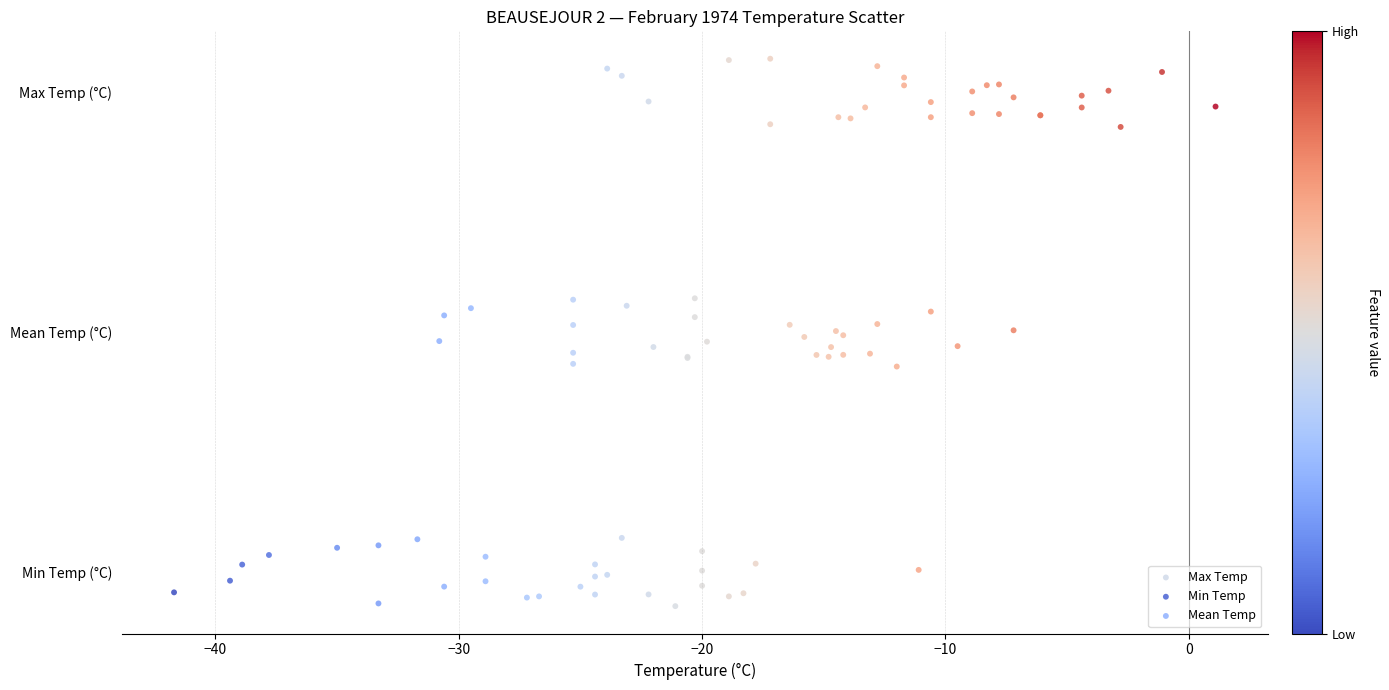

Which series reaches the maximum Y coordinate?

Max Temp